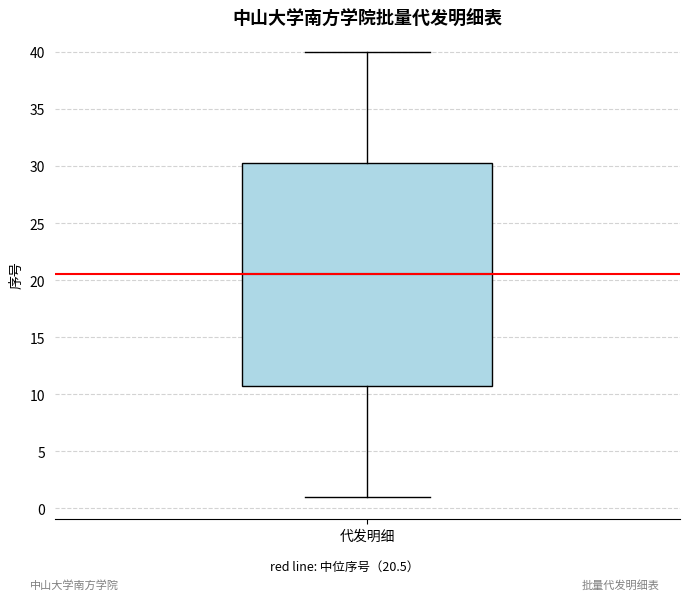

Transcribe this box plot: give where the median line is, the range the box spans, and where the two whiskers end, as read against the y-axis. The values are not printed on the chart, so give them approximately, as read against the axis.

median 20.5, box 11.0 to 30.5, whiskers 1.0 to 40.0